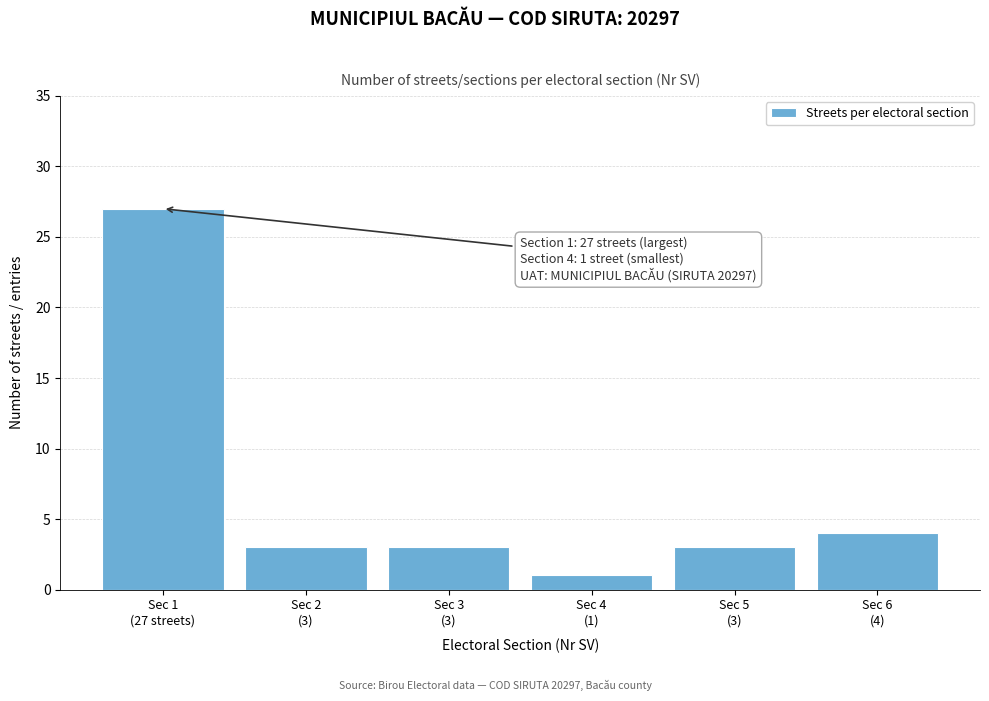

Reading left to right, extract all data points from this chart.

27	3	3	1	3	4